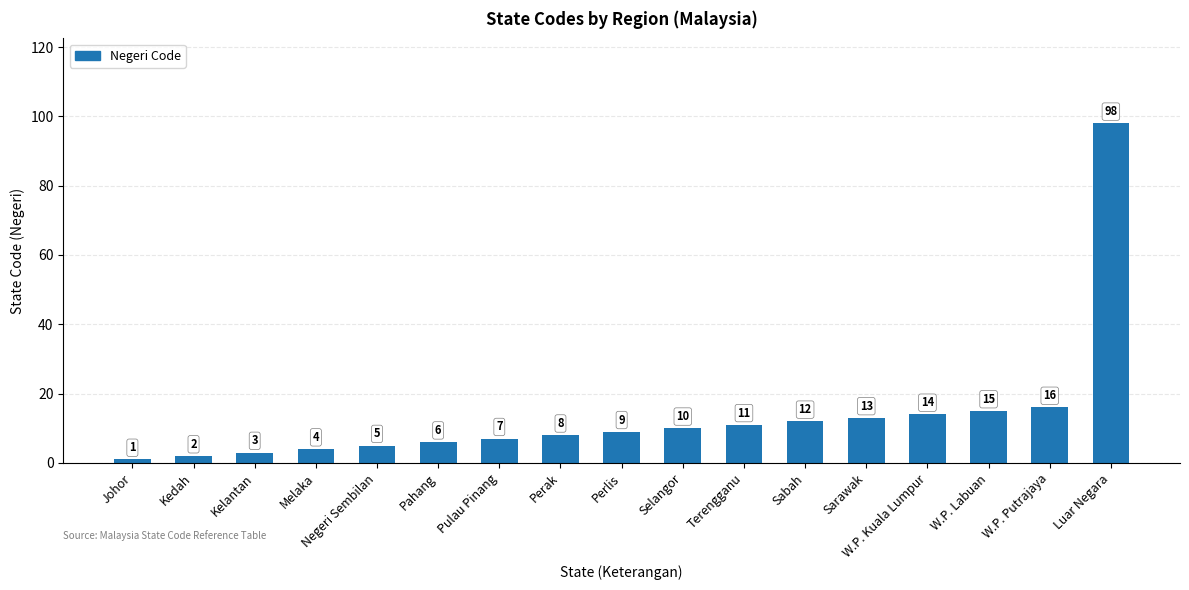

Rank the categories by value from lowest to highest.

Johor, Kedah, Kelantan, Melaka, Negeri Sembilan, Pahang, Pulau Pinang, Perak, Perlis, Selangor, Terengganu, Sabah, Sarawak, W.P. Kuala Lumpur, W.P. Labuan, W.P. Putrajaya, Luar Negara